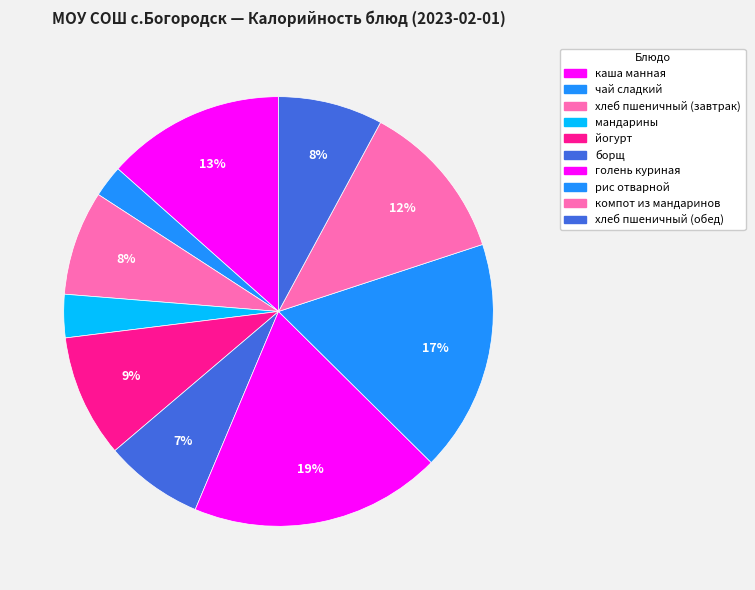

To the nearest percent, what is the difference between the largest and smallest slice percentages?

17%